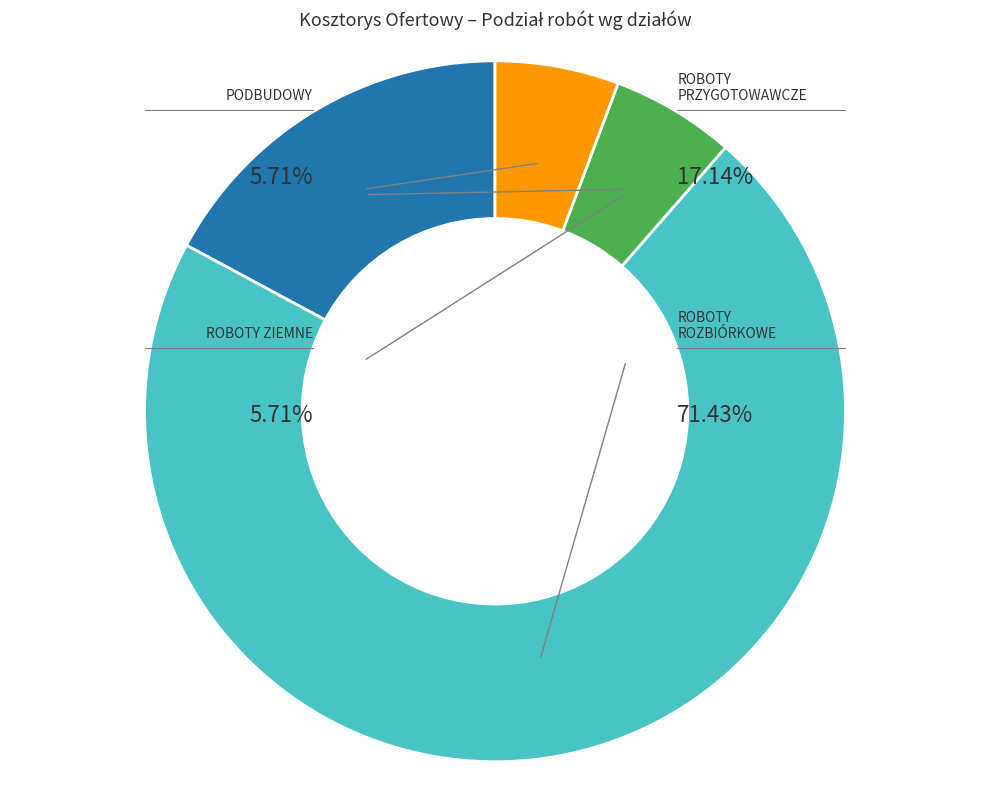

Is there any slice that represents more than half of the pie?

Yes